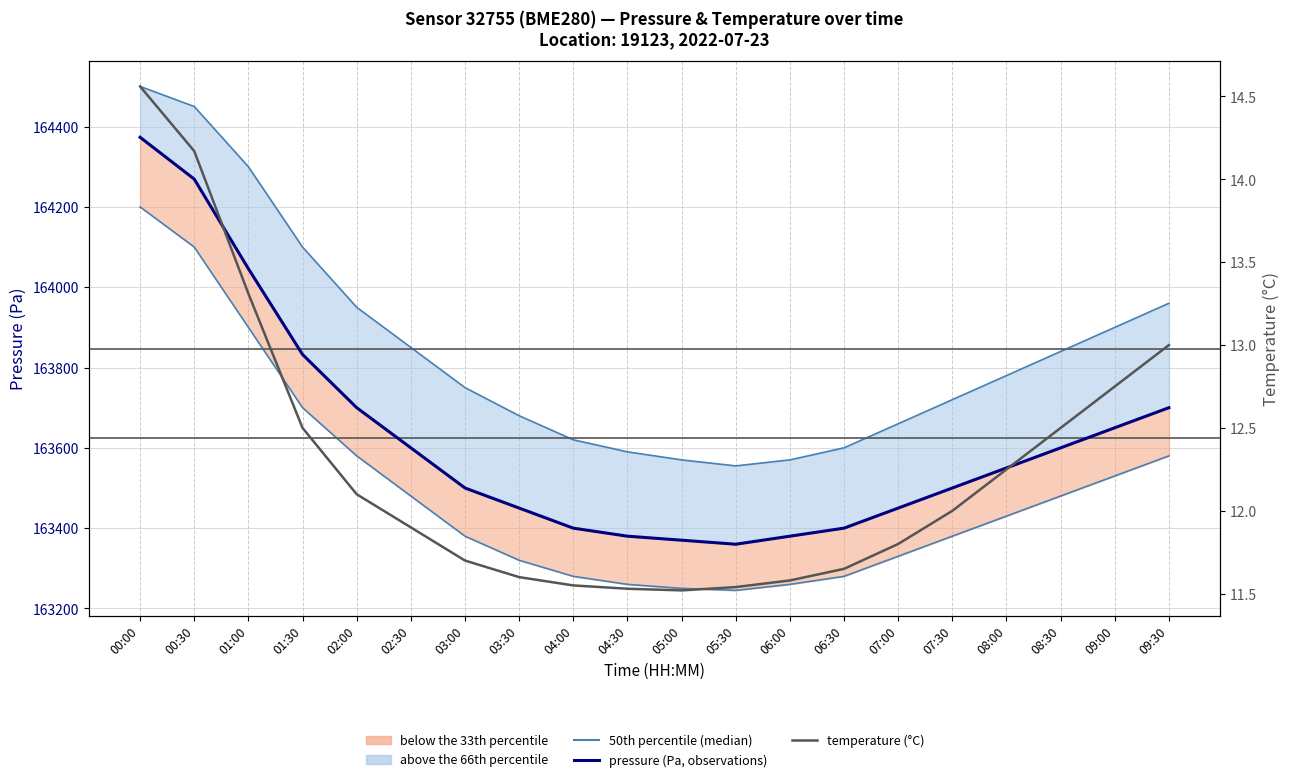

True or false: temperature (°C) has a value of 18.0 at 03:00.

False